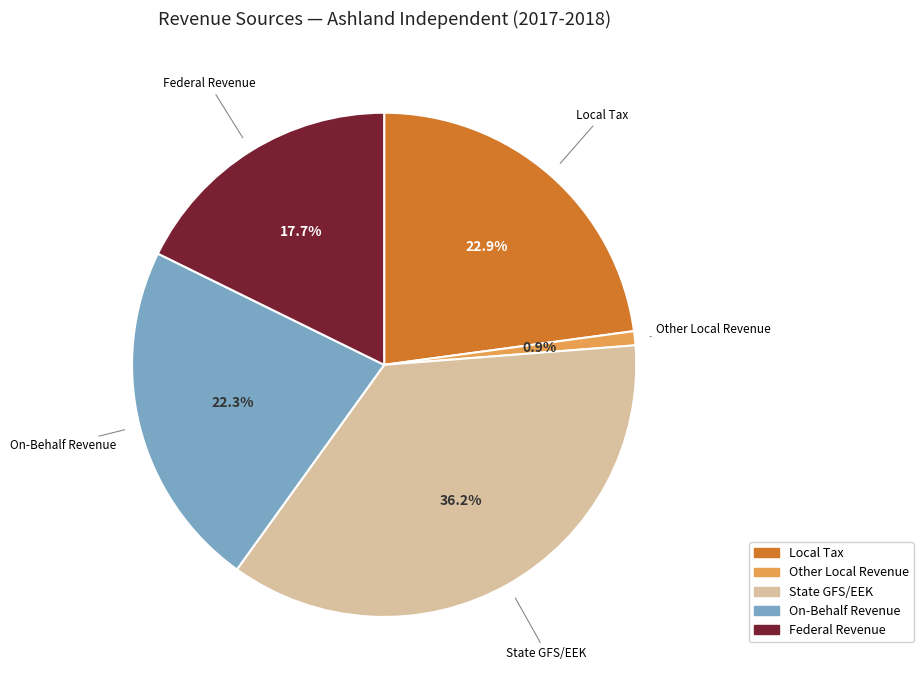

How many slices are in this pie chart?

5